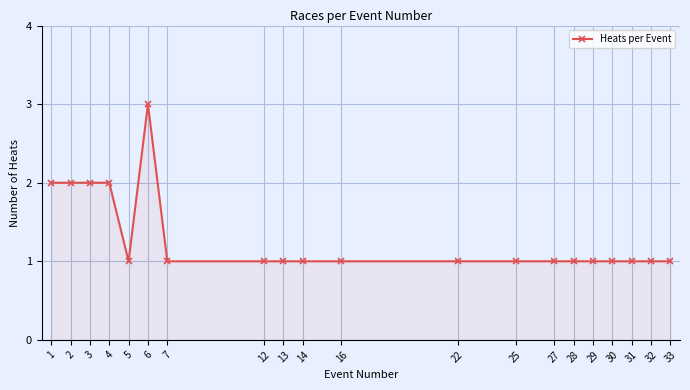

What is the value of the 15th point from the left?

1